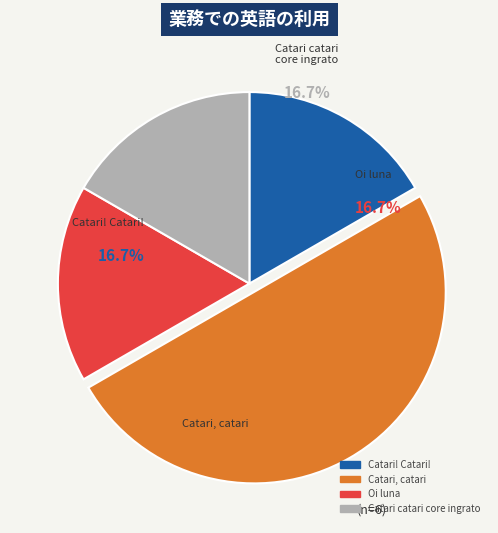

What percentage is the Oi luna slice, to the nearest percent?

17%